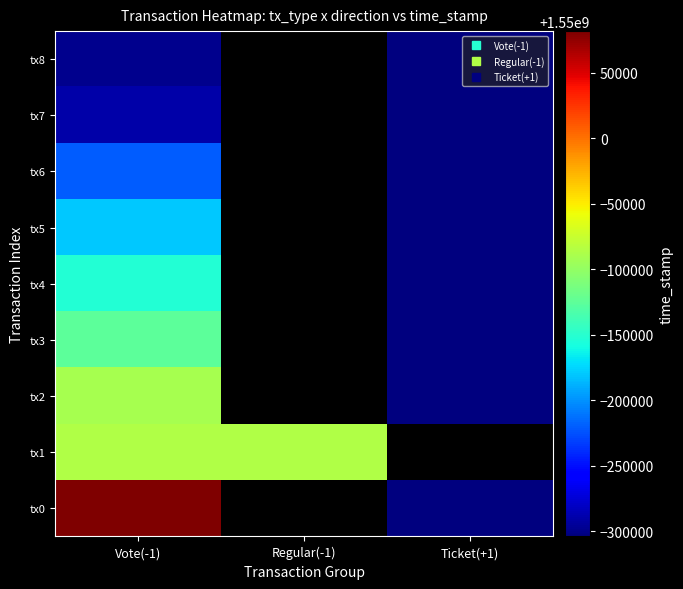

The value of tx3 at Ticket(+1) is 1549695921.0. True or false?

True